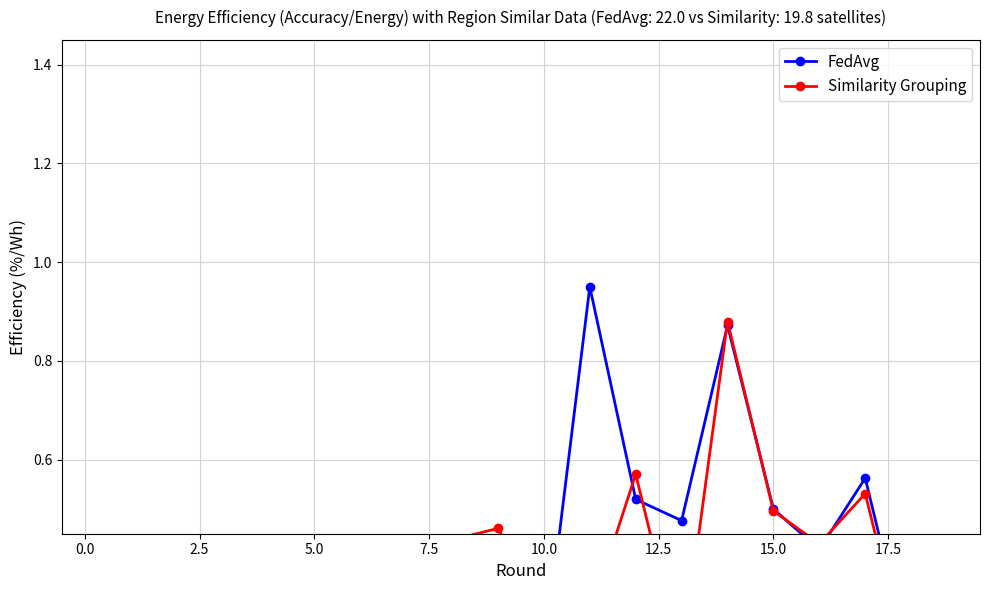

What is the value of the Similarity Grouping point at the 19th from the left?

0.2